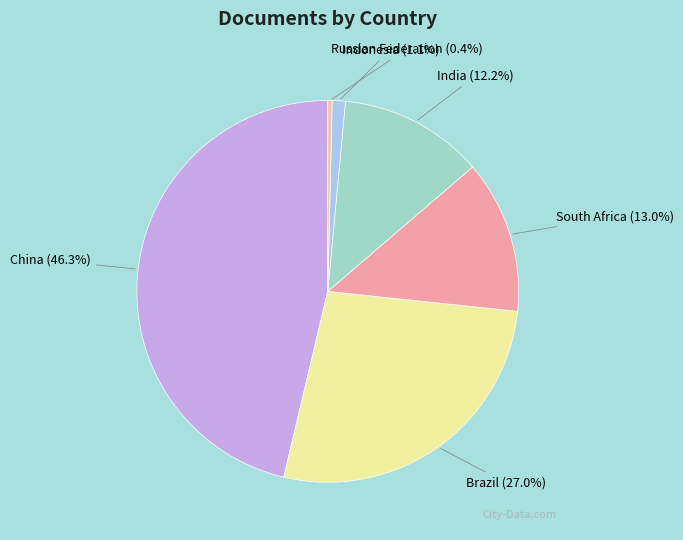

Does any single category account for the majority?

No